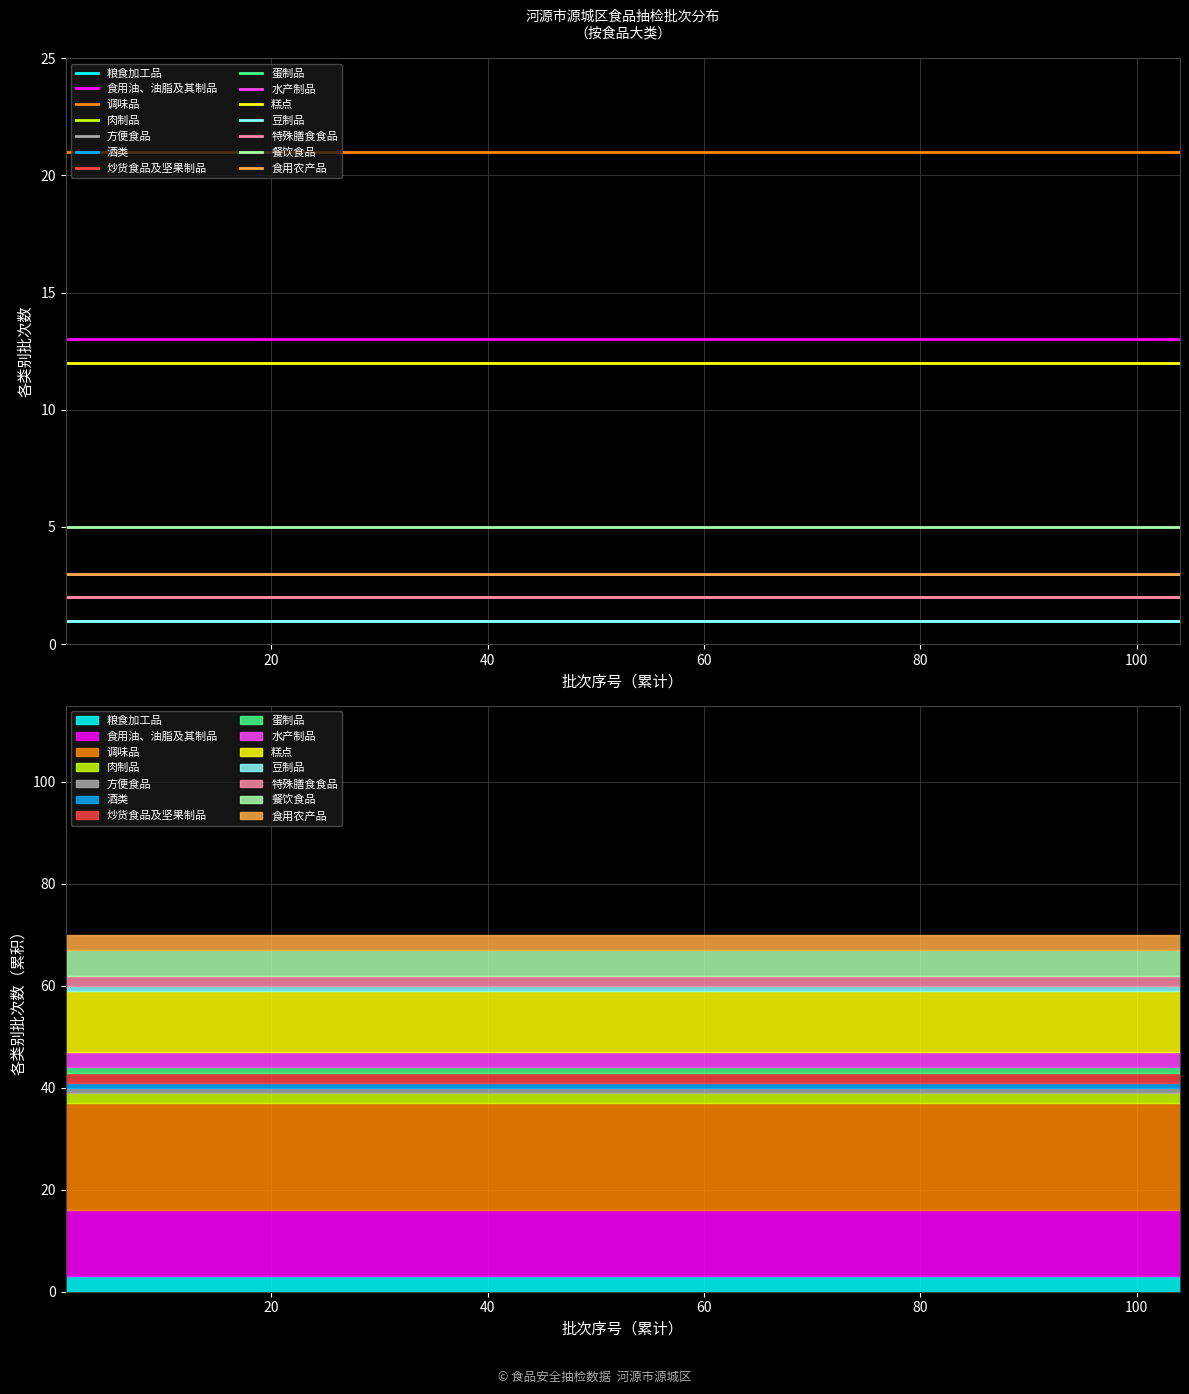

True or false: 食用油、油脂及其制品 and 食用农产品 cross at least once.

False